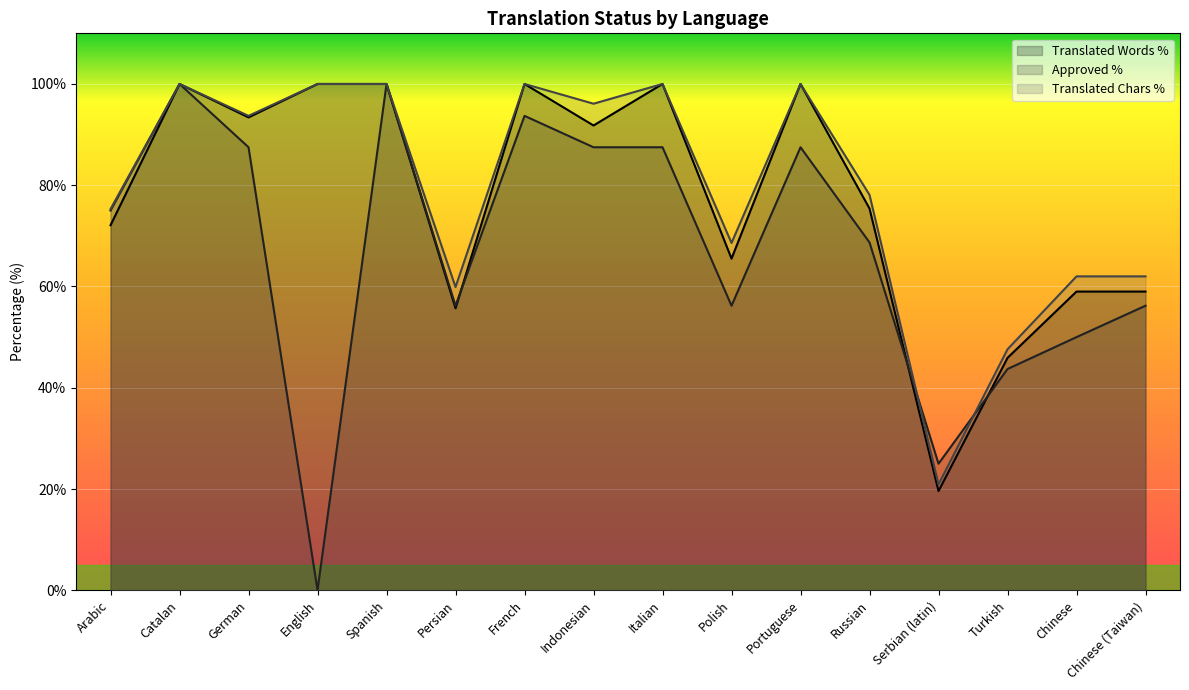

Is the value of translated_chars_percent at French greater than the value of approved_percent at Indonesian?

Yes